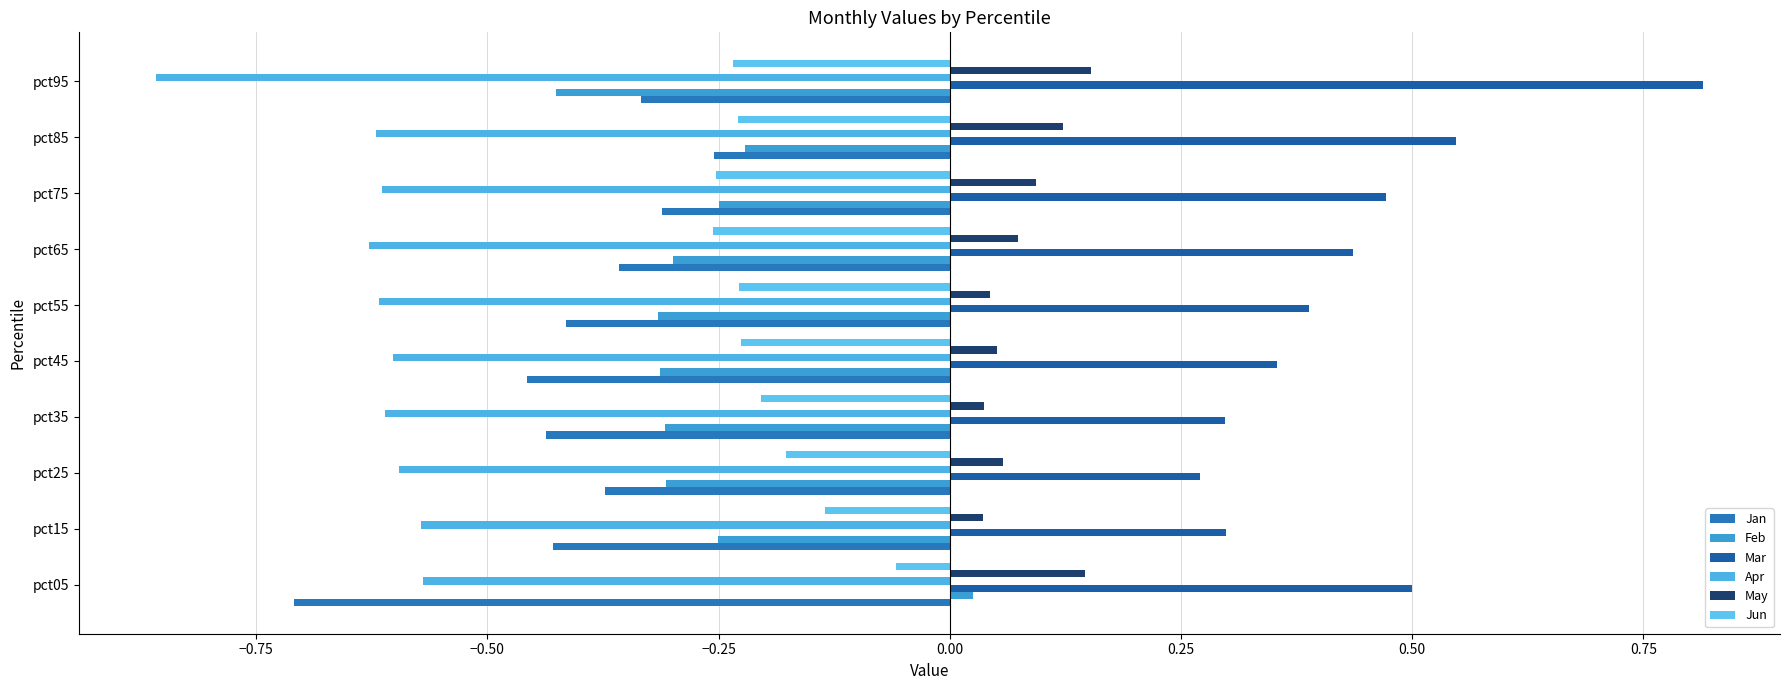

How many distinct data groups are displayed?

6